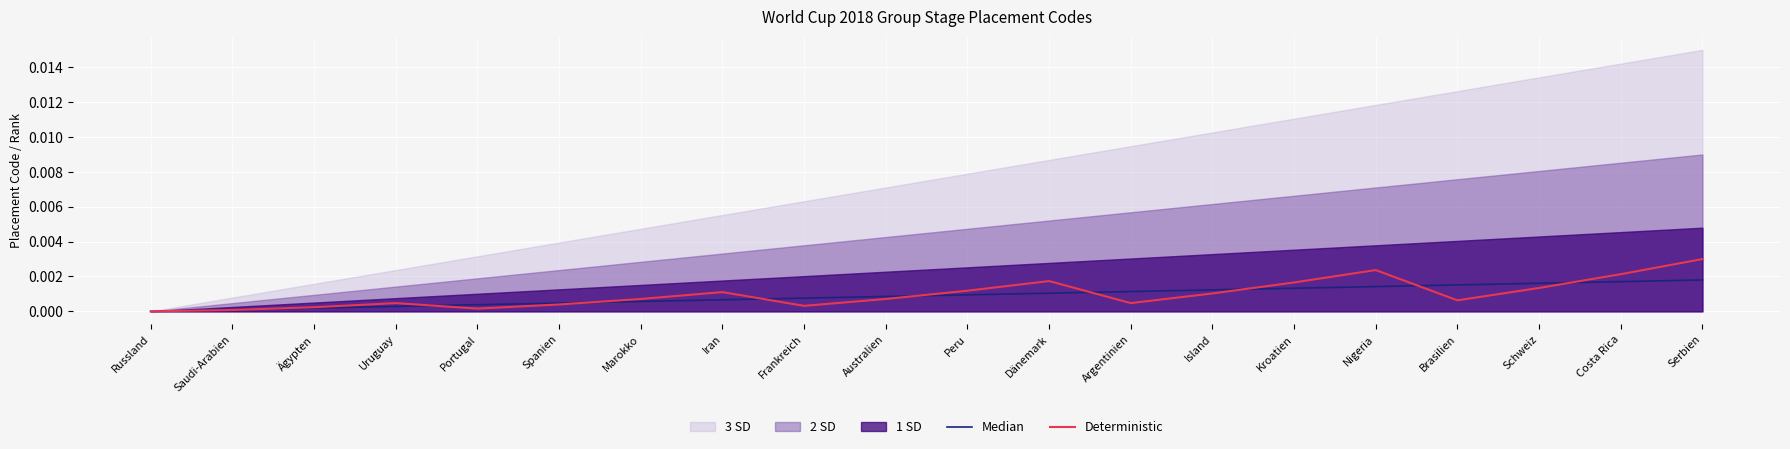

How many intersections are there between Median and Deterministic?

9